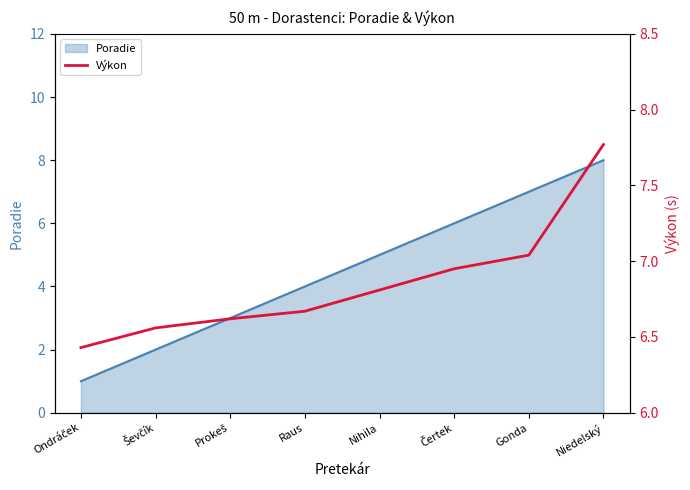

Rank the categories by value from lowest to highest.

Ondráček, Ševčík, Prokeš, Raus, Nihila, Čertek, Gonda, Niedelský